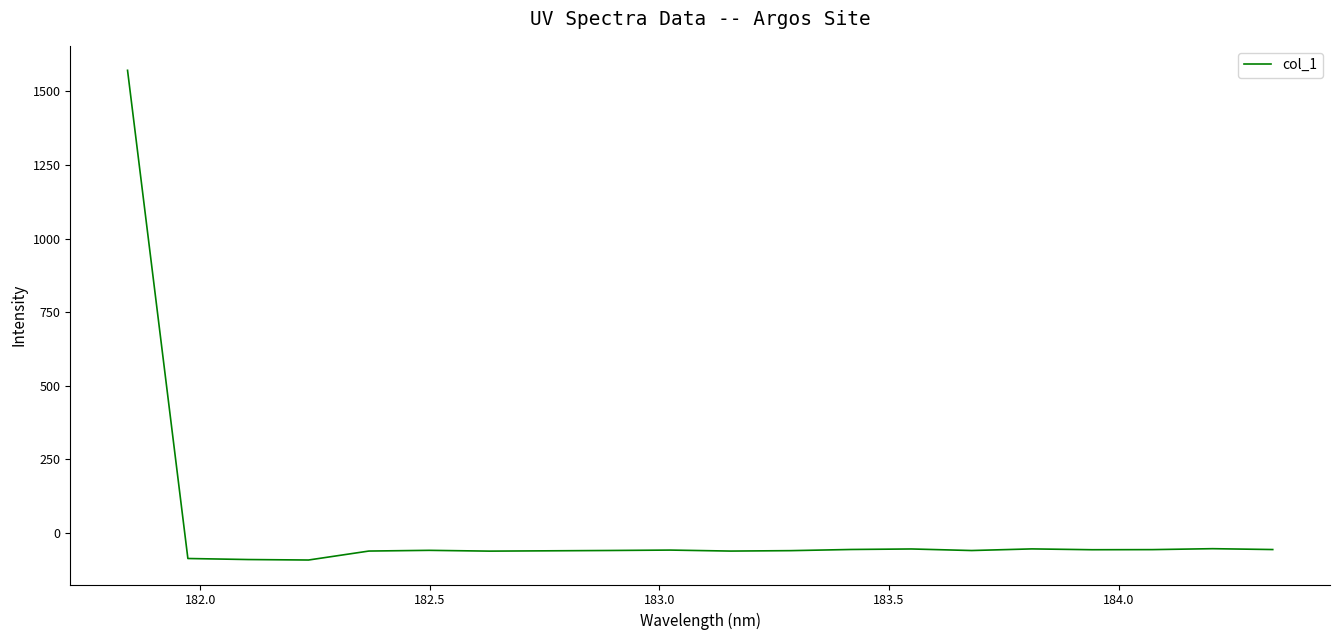

What is the smallest value displayed?

-92.4